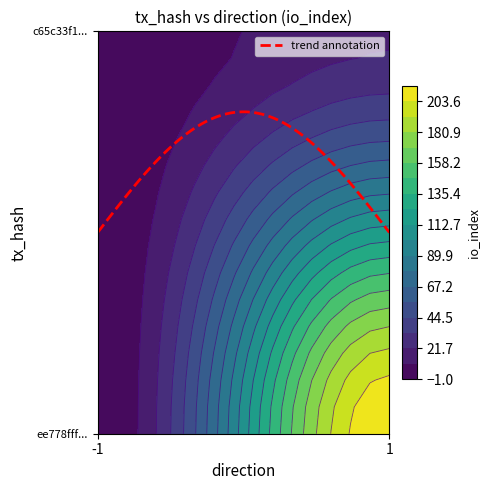

At how many categories does at least one series exceed 147?

1